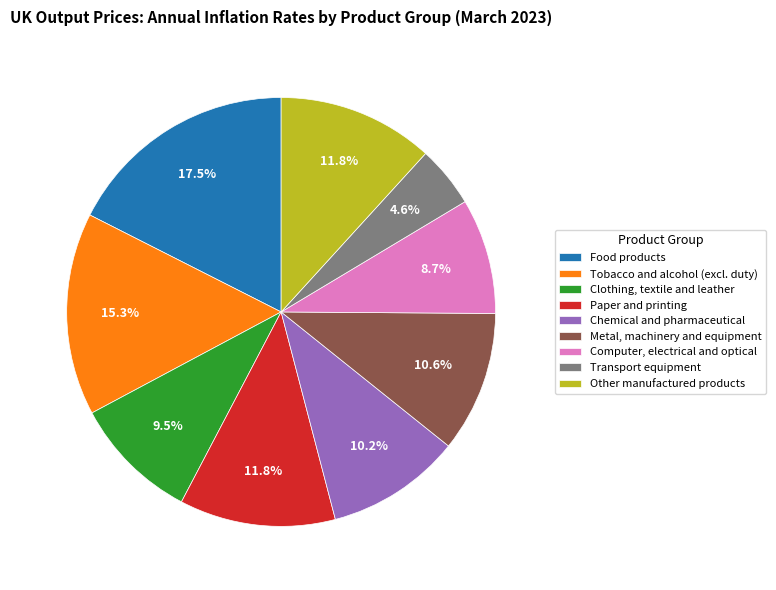

Which has a higher value, Chemical and pharmaceutical or Computer, electrical and optical?

Chemical and pharmaceutical